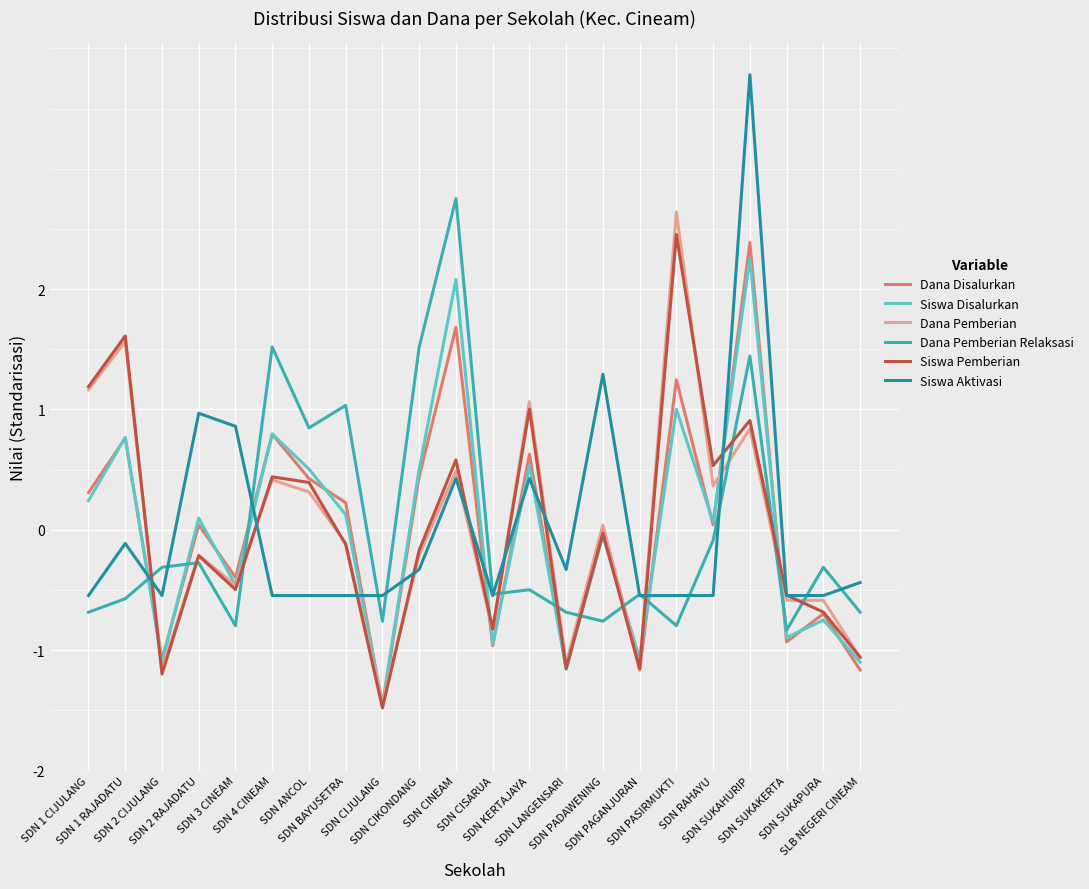

Where does the Dana Pemberian Relaksasi series first go above 0?

SDN 4 CINEAM